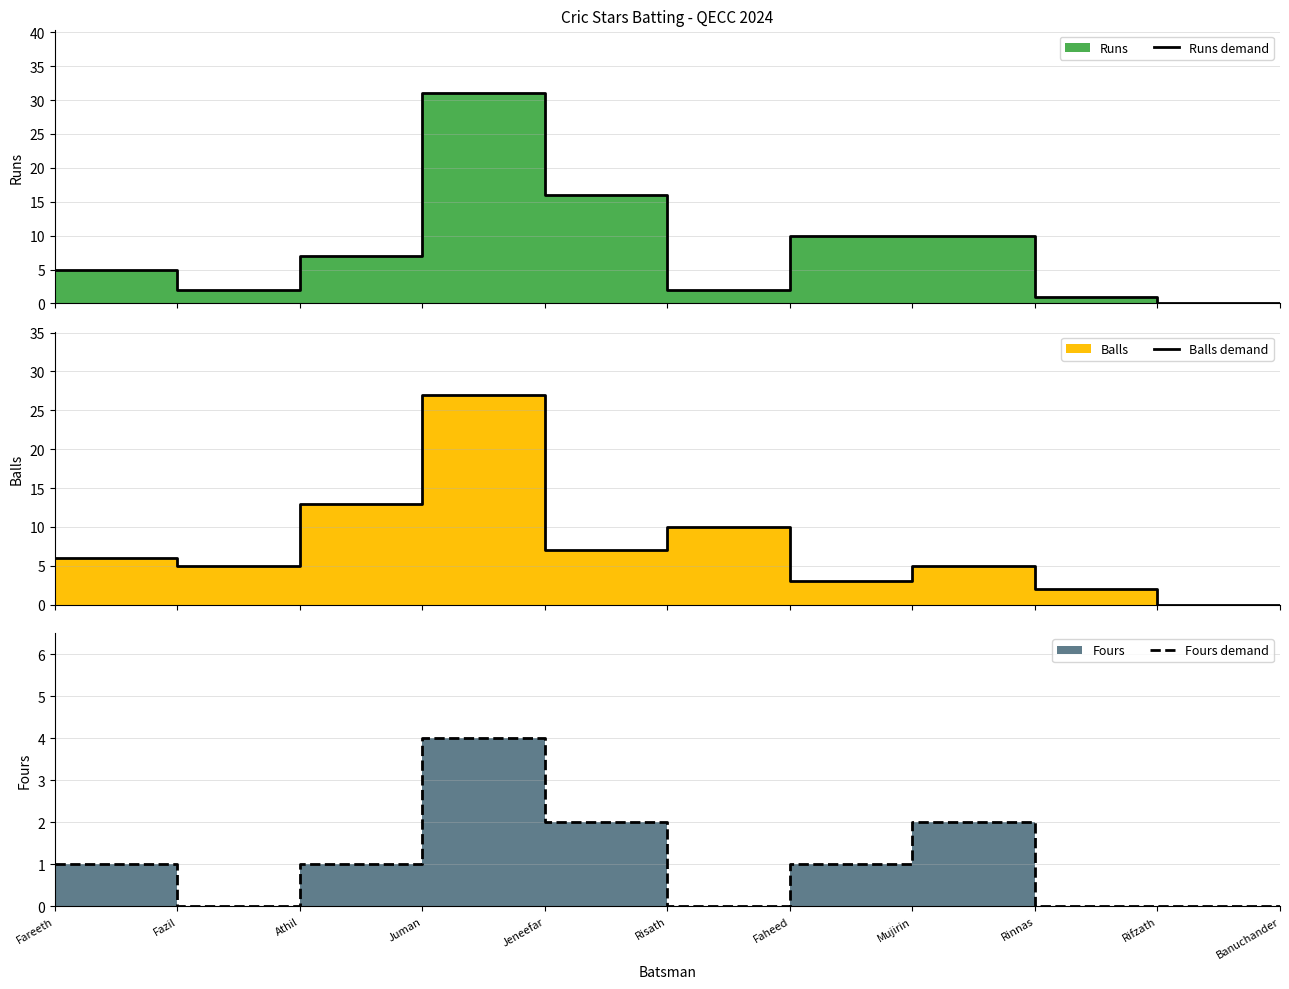

How many categories are shown in the chart?

11